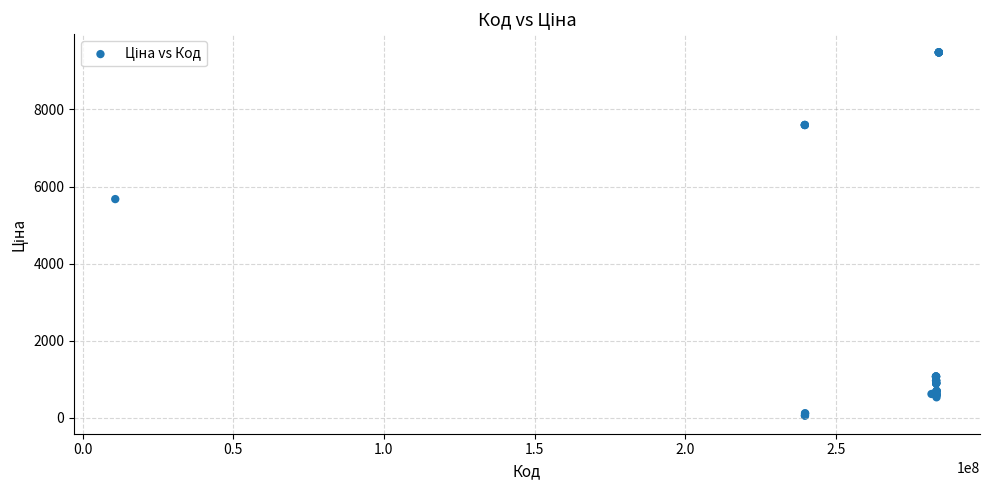

What Y value in the scatter plot is closest to 4768?

5673.8